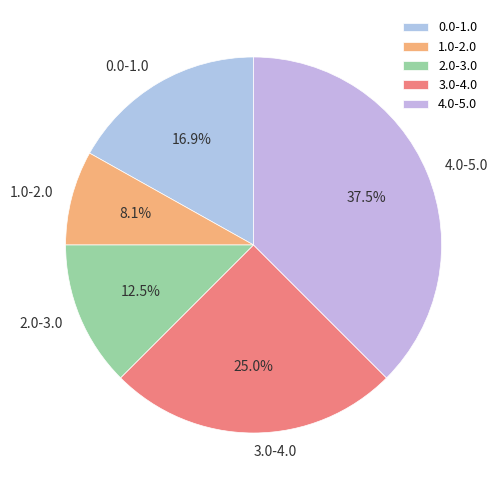

What percentage do 4.0-5.0 and 1.0-2.0 together represent?

45.6%